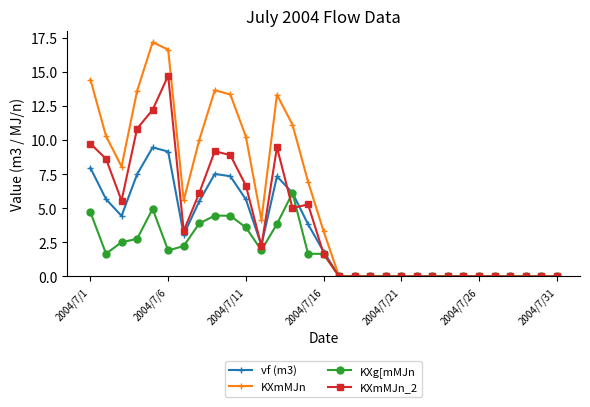

What is the difference between the maximum and minimum values in the KXmMJn_2 series?

14.7